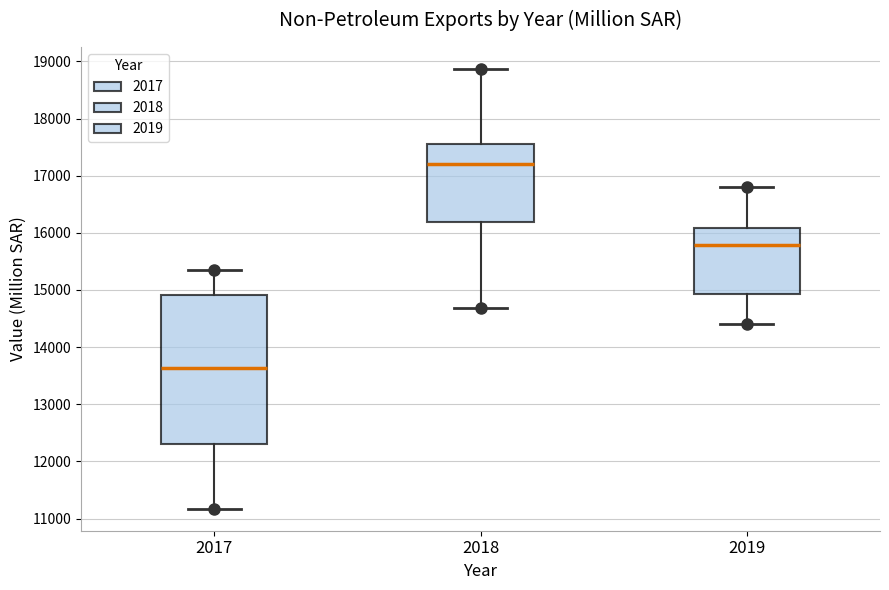

Where does the upper whisker of the box at x = 2017 end on the y-axis? The values are not printed on the chart, so give them approximately, as read against the axis.

15300